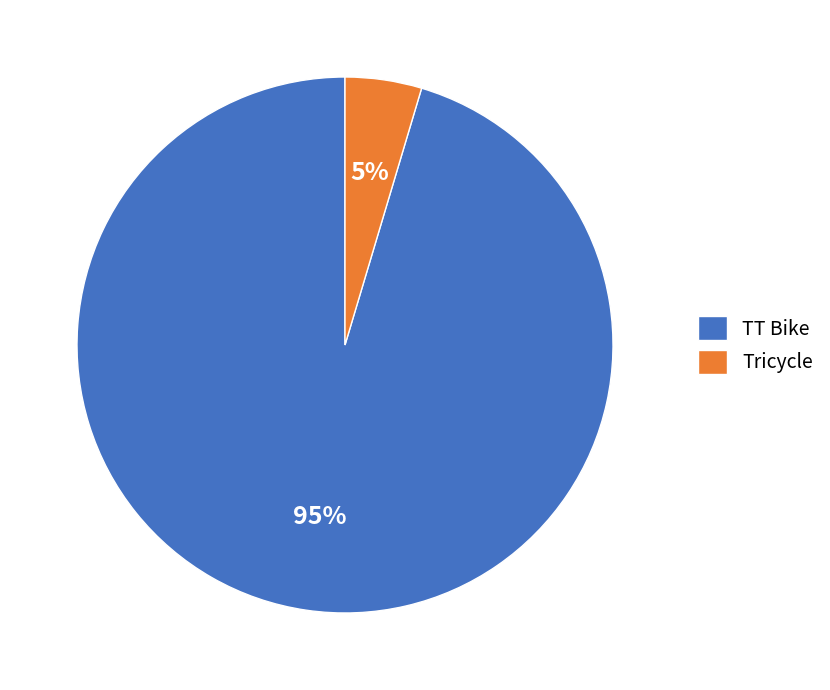

To the nearest percent, what is the average slice percentage?

50%